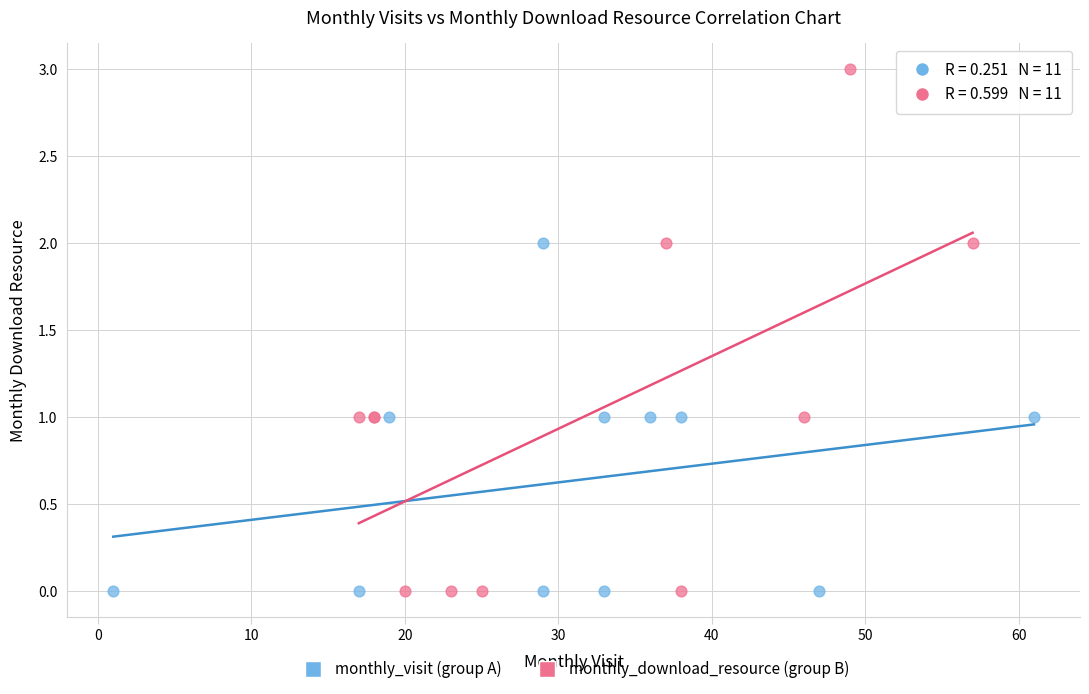

Which series has the largest Y range (max minus min)?

monthly_download_resource (group B)